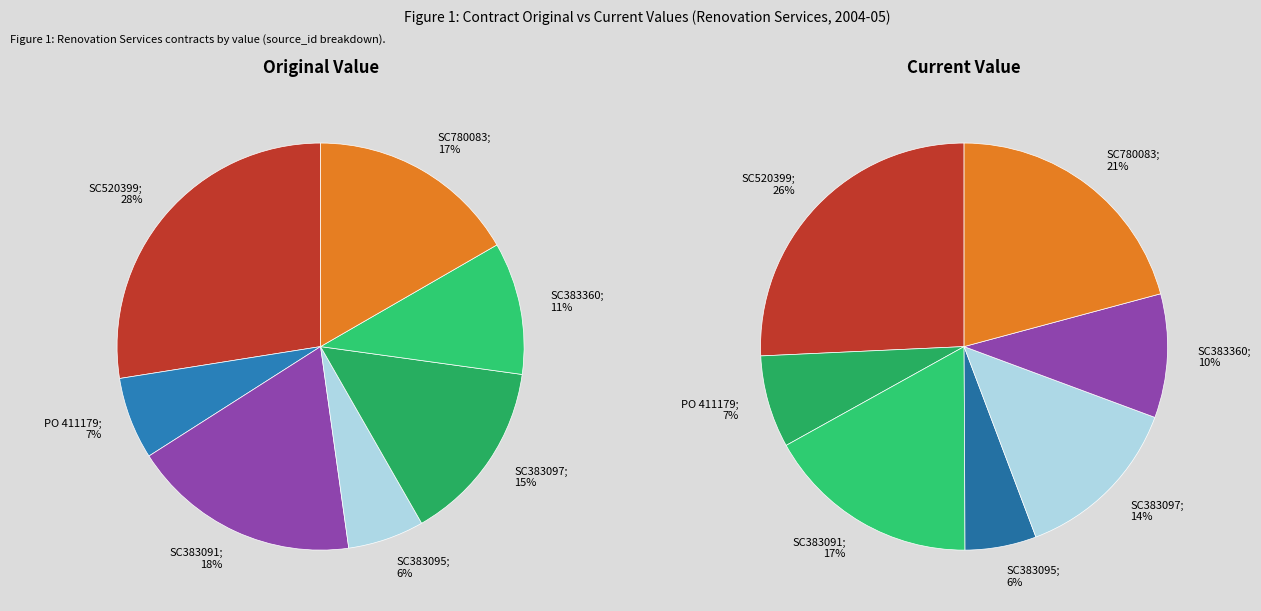

To the nearest percent, what percentage of the pie is SC520399?

28%